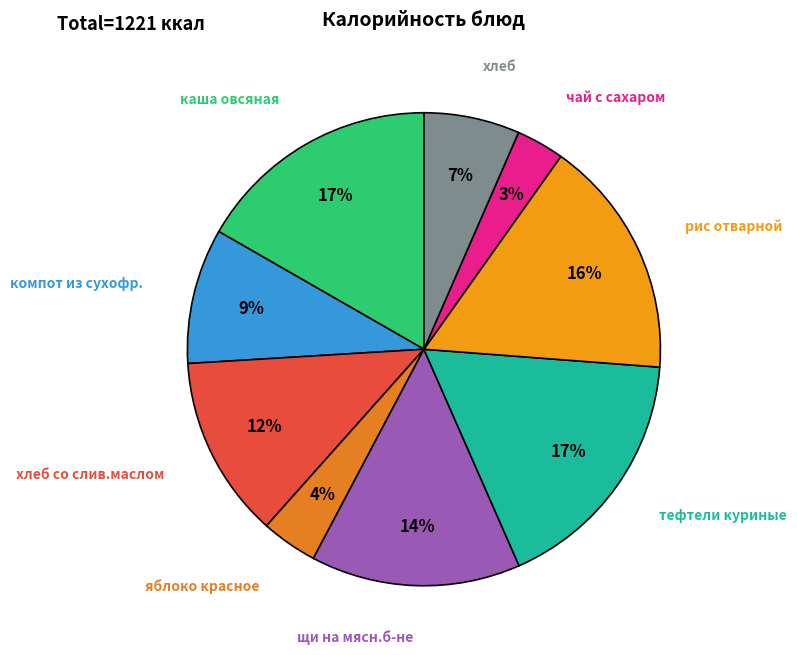

What is the ratio of the value at каша овсяная to the value at щи на мясн.б-не?

1.2